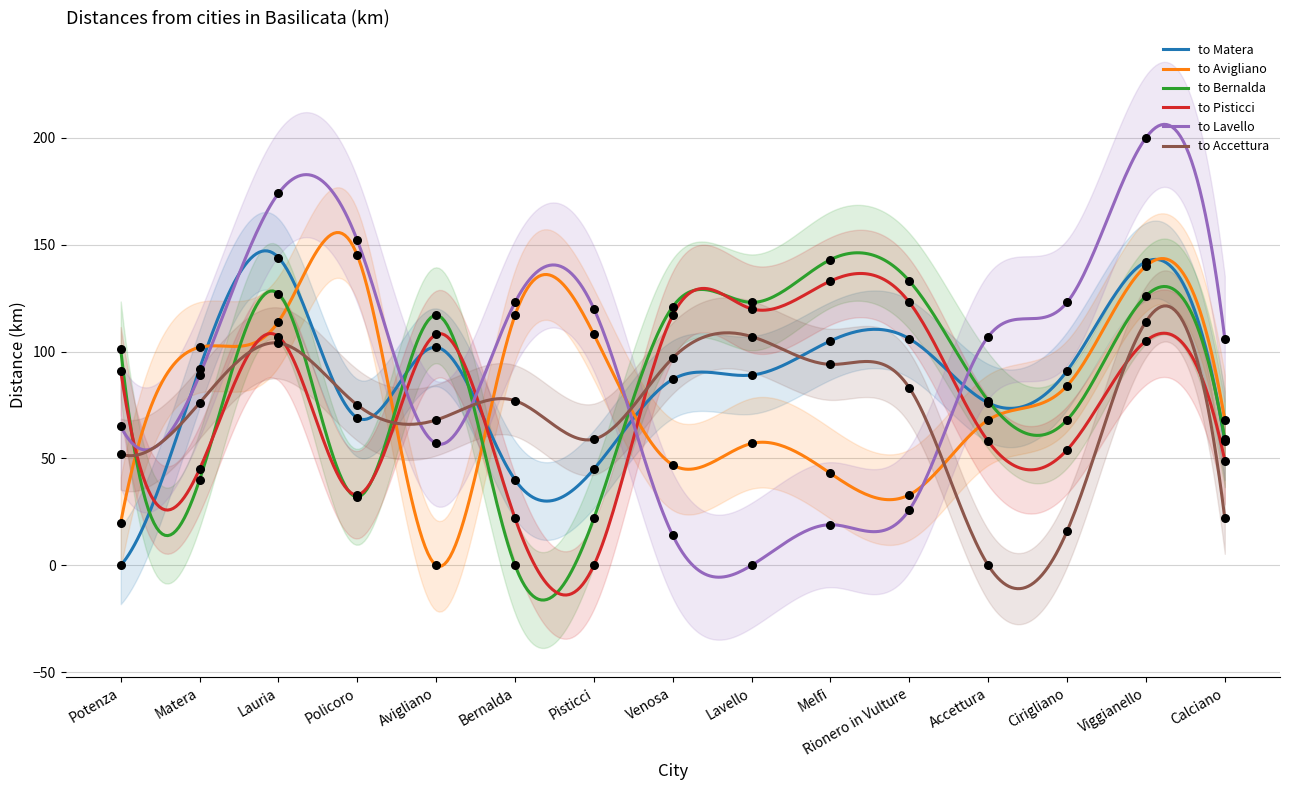

At which category is the sum across all series the highest?

Viggianello